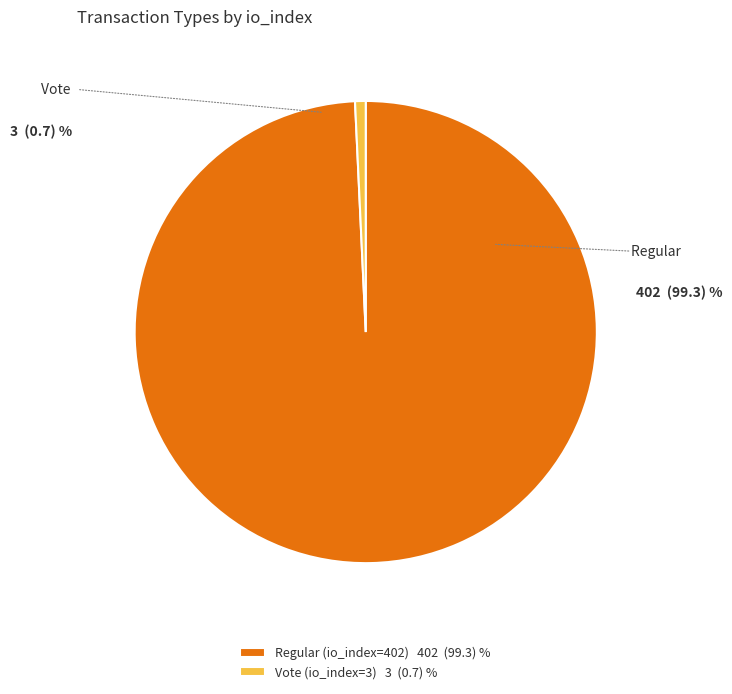

Does Vote (io_index=3) account for over 50% of the chart?

No